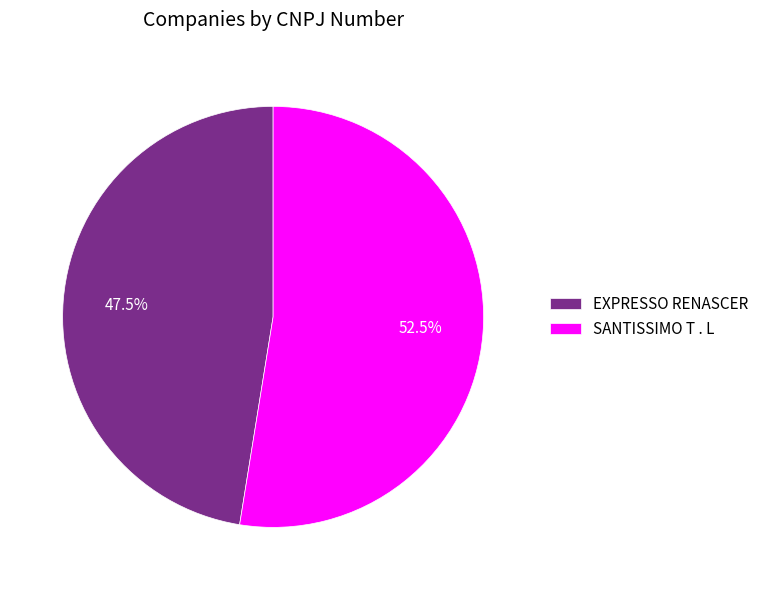

Is it true that SANTISSIMO T . L is 42% of the pie?

False